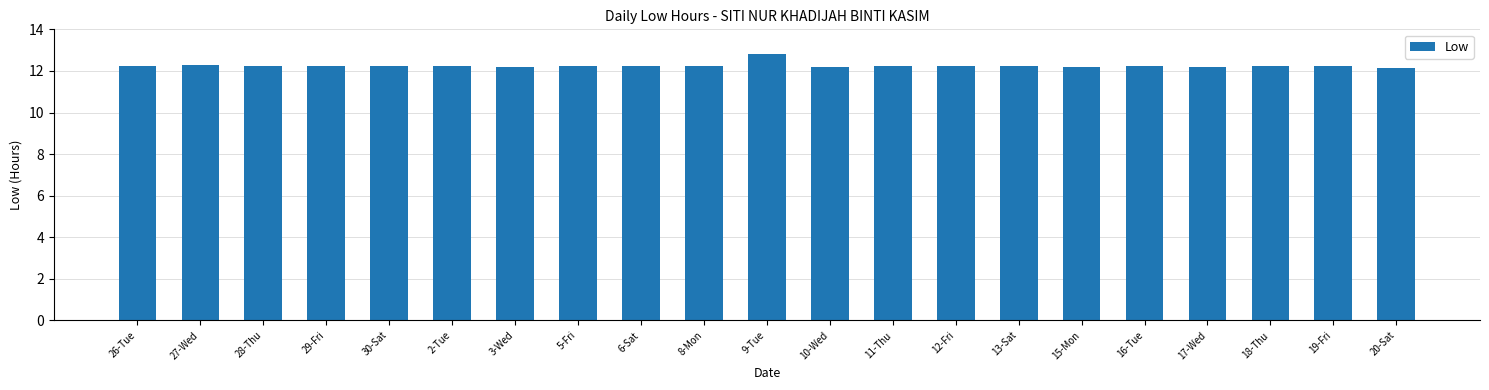

What is the ratio of the value at 19-Fri to the value at 26-Tue?

1.0